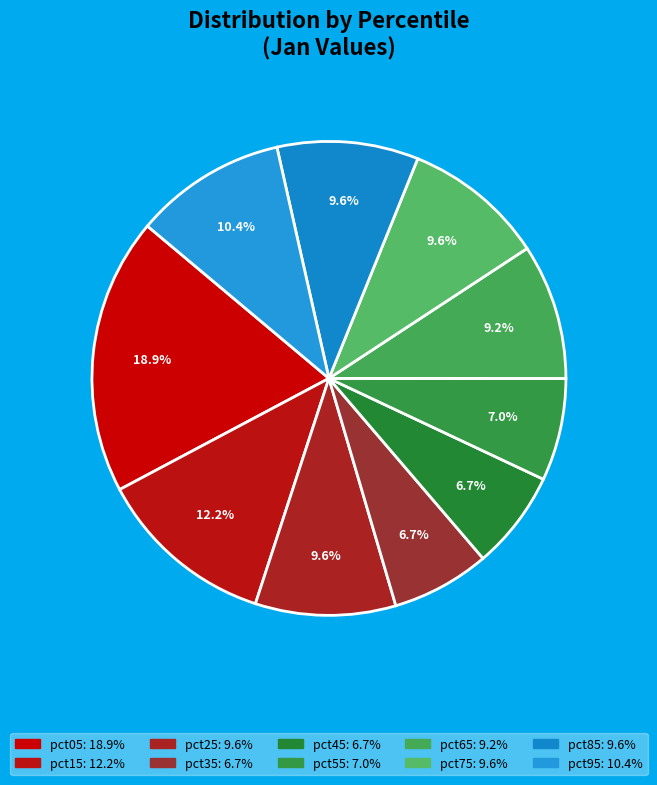

To the nearest percent, what portion does pct95 represent?

10%